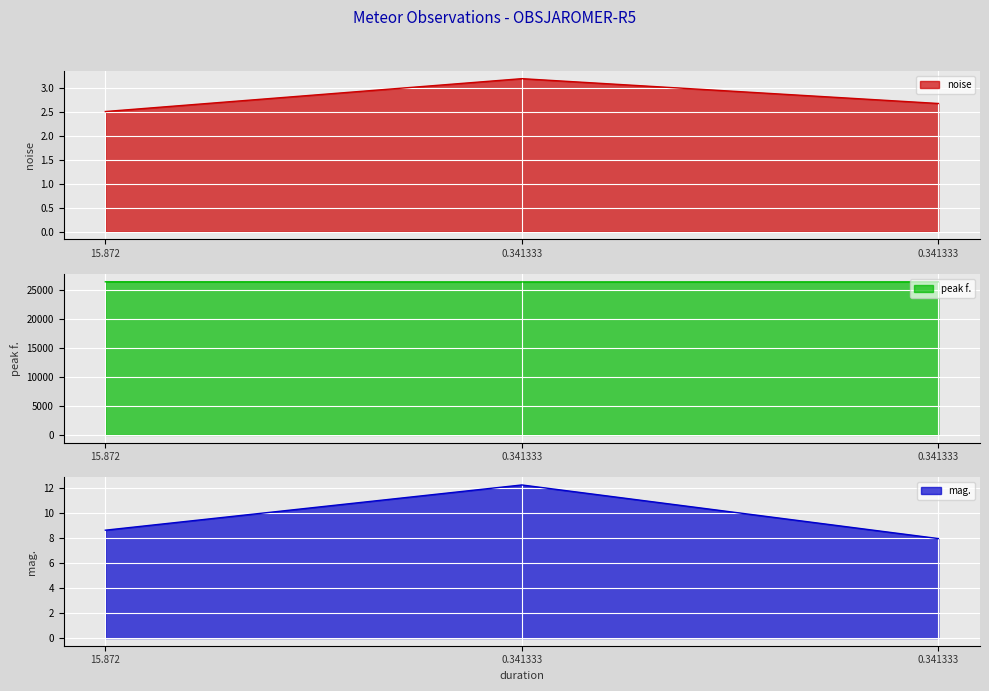

How many categories are shown in the chart?

3